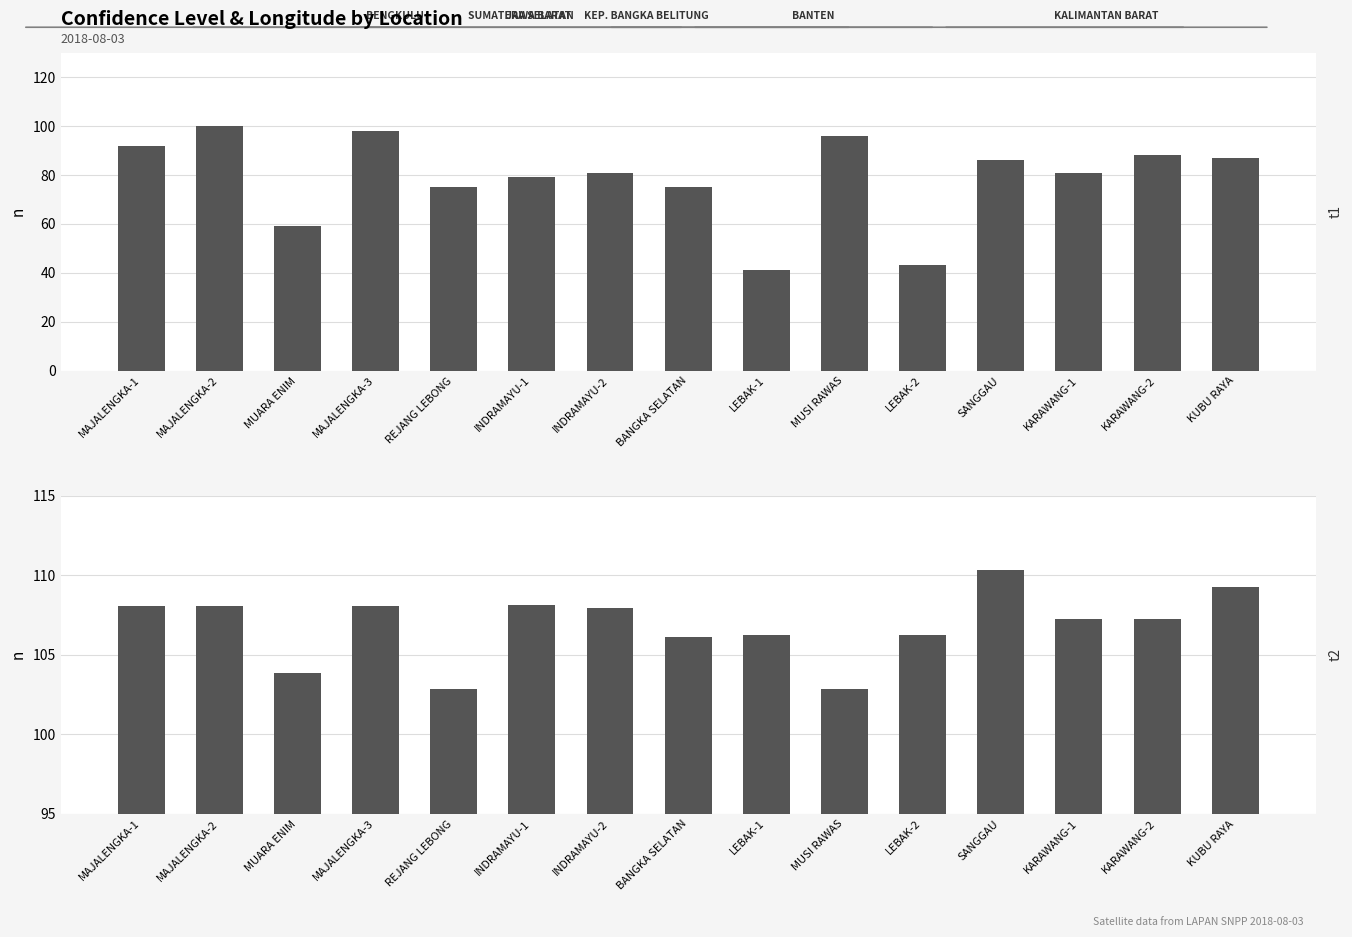

What is the total value across all series at MAJALENGKA-1?

200.1